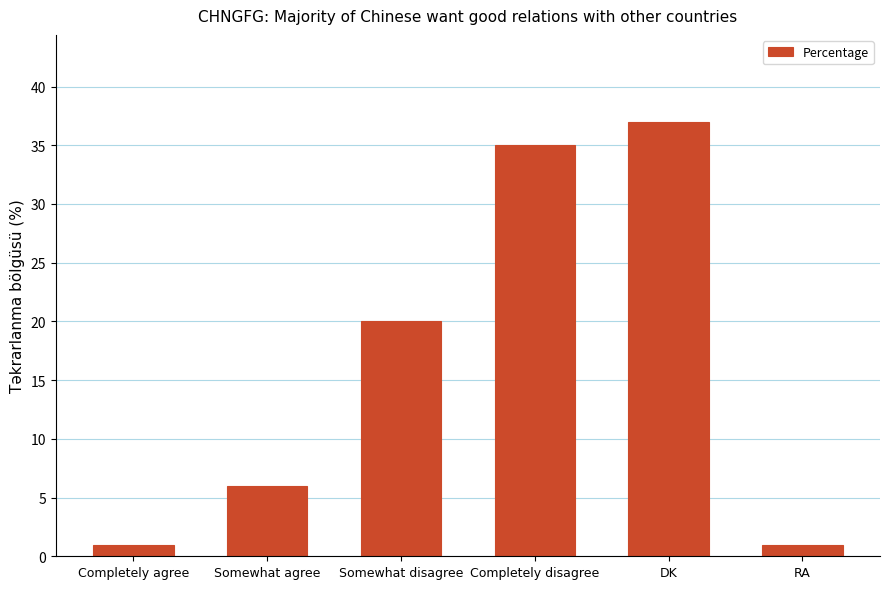

The chart shows a value of 8 at Somewhat agree. True or false?

False